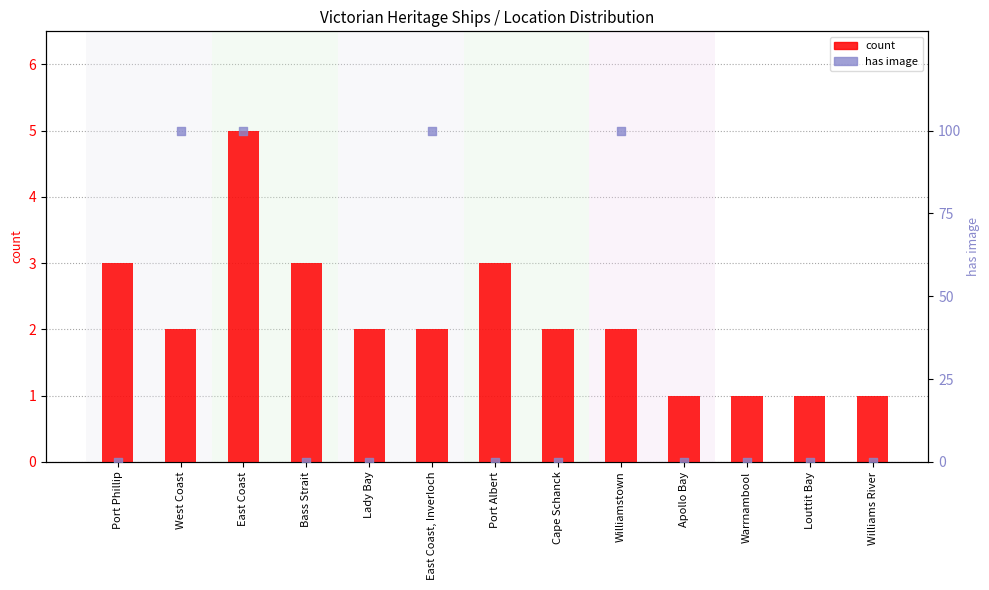

Is the value of count at Lady Bay greater than the value of has image (% * 100) at Apollo Bay?

Yes